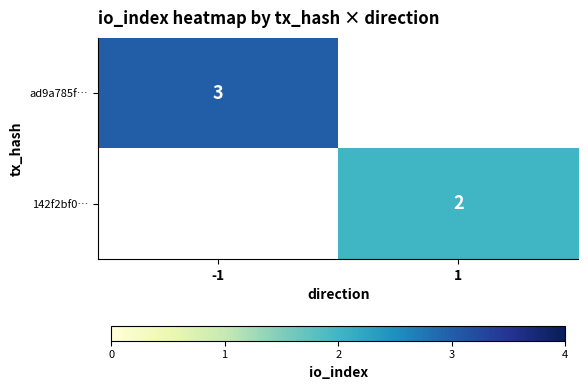

True or false: ad9a785f… has a value of 5 at -1.

False